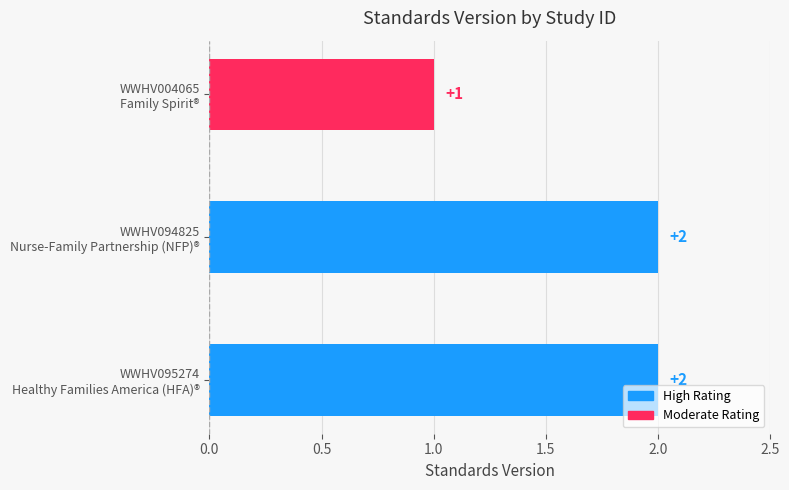

What is the sum of all values?

5